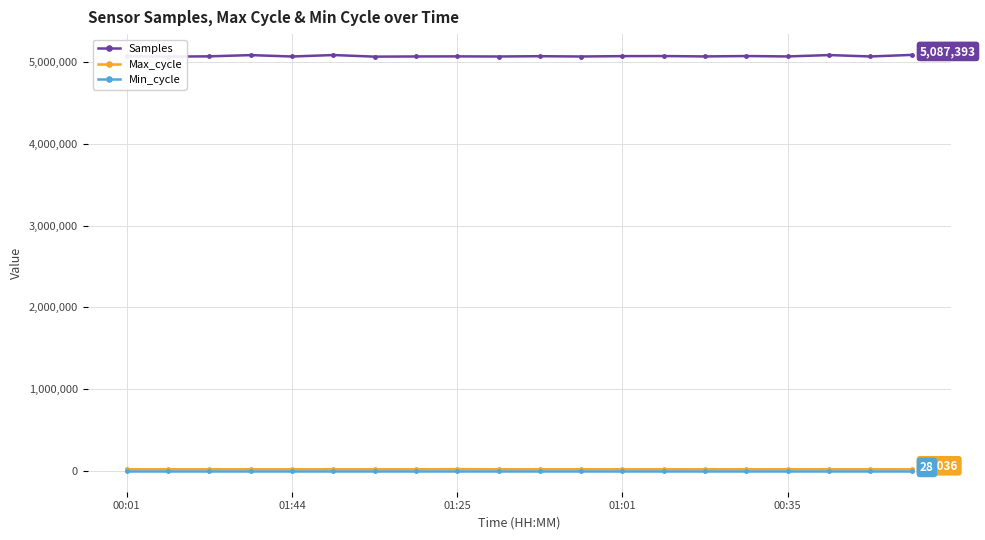

What is the highest value of the Samples series?

5087393